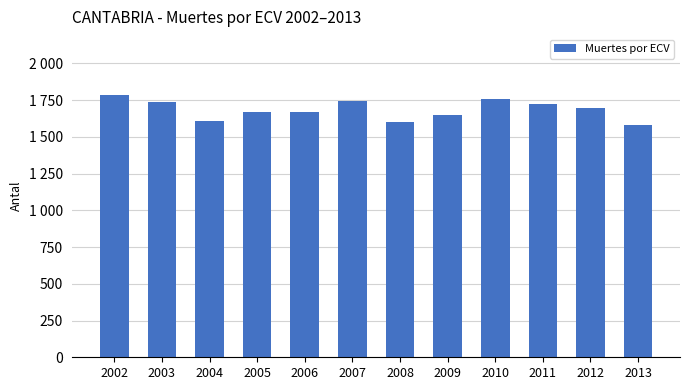

Where is the data nearest to the value 1681?

2006